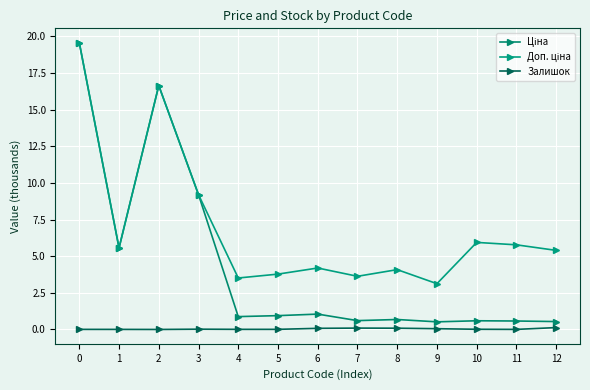

What is the highest value of the Доп. ціна series?

19.6